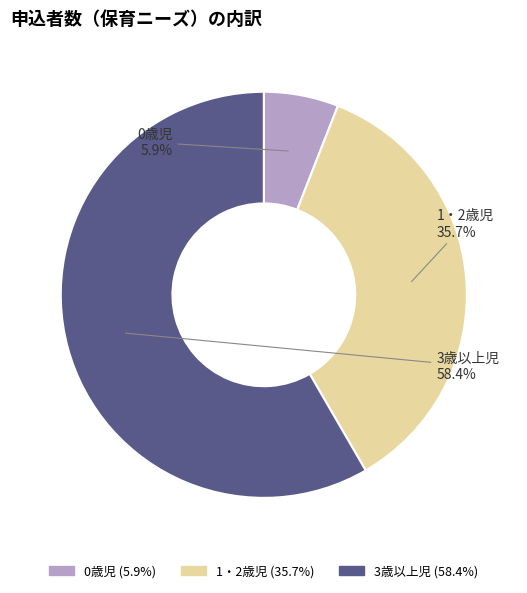

What is the majority slice?

3歳以上児